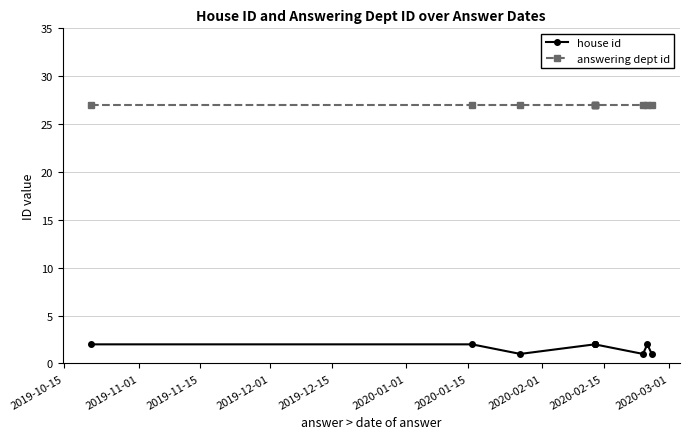

Is it true that house id equals 2 at 2019-10-15?

True